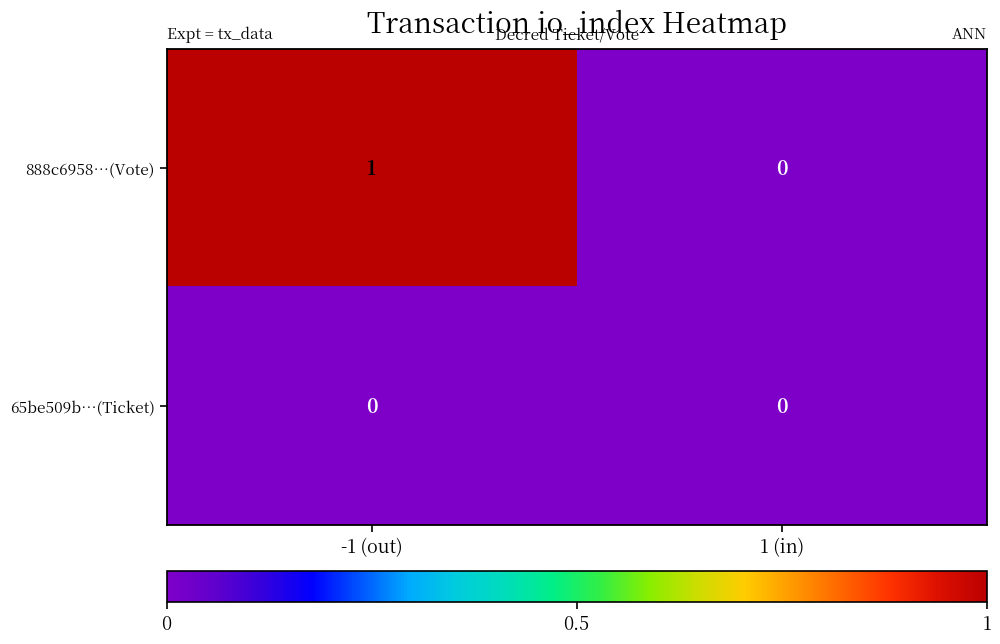

Which series has the widest spread of values?

888c6958…(Vote)